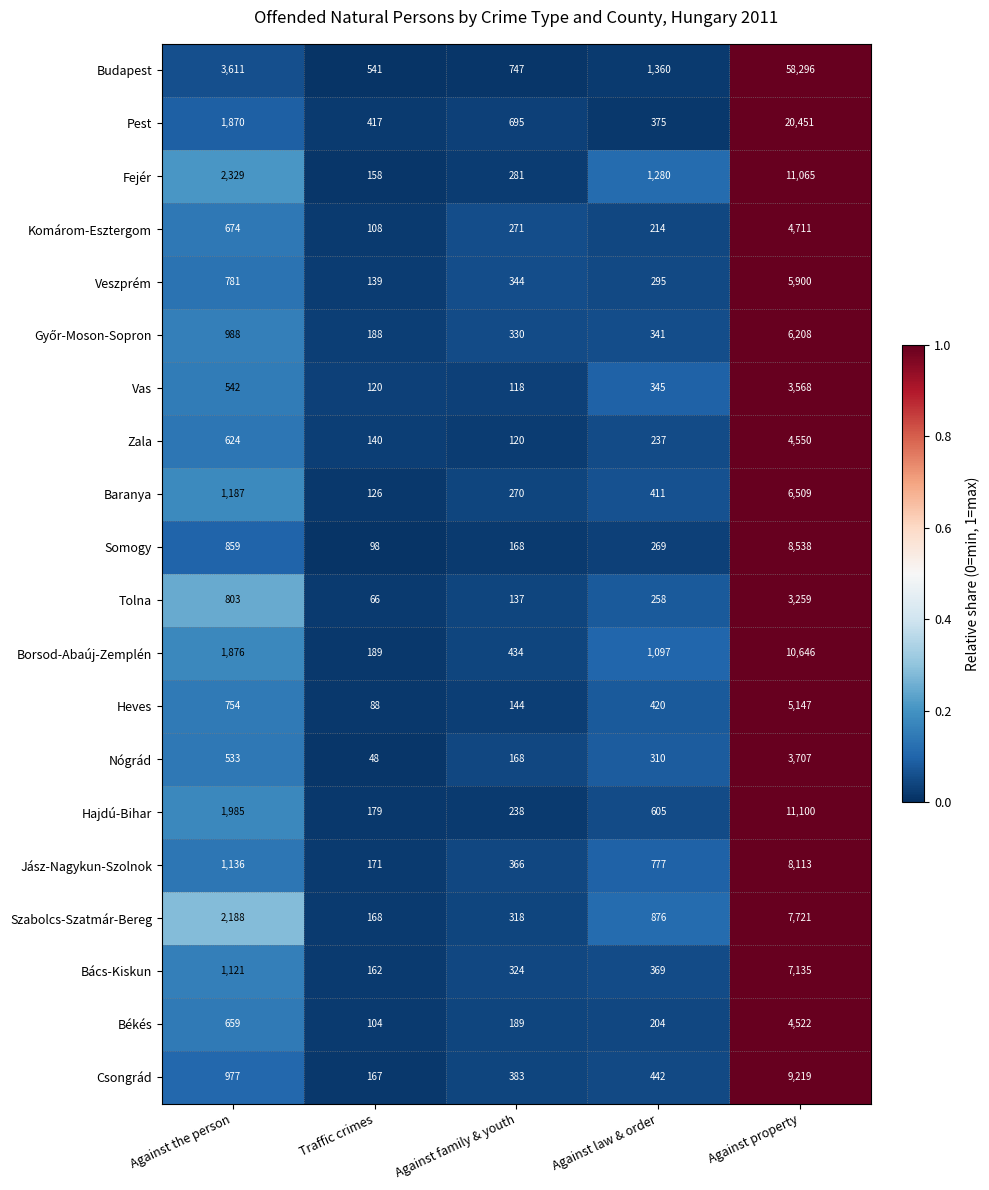

List the labels in order of Vas value, largest first.

Against property, Against the person, Against law & order, Traffic crimes, Against family & youth